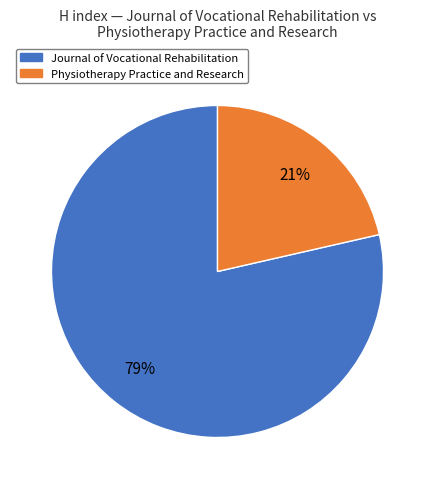

How many slices are in this pie chart?

2